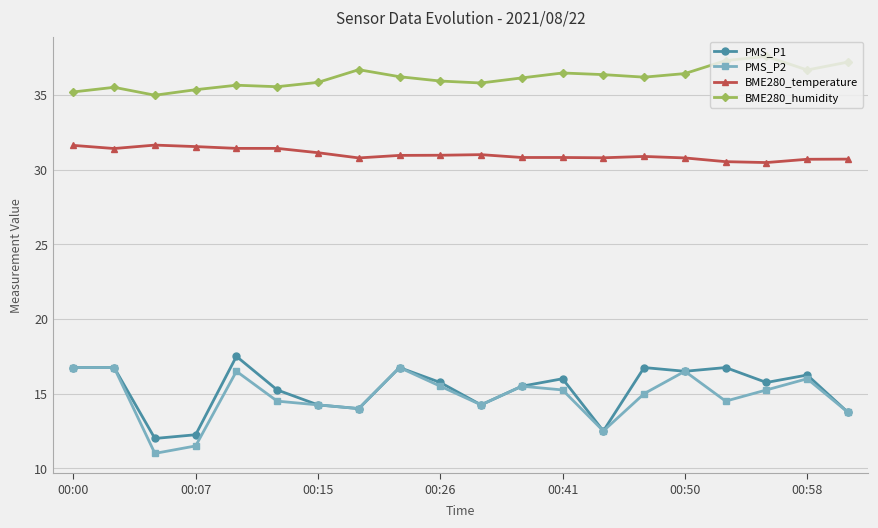

What is the minimum value shown in the chart?

11.0